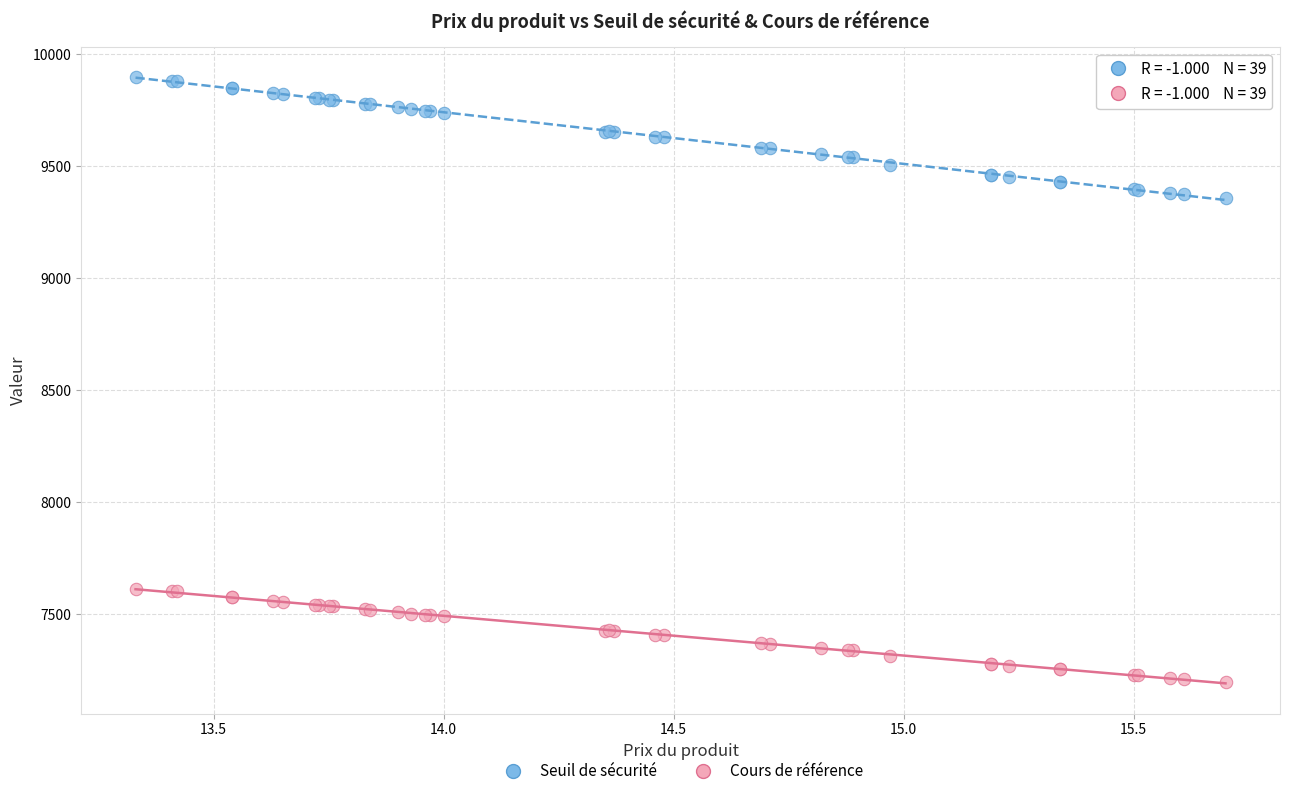

Which series has the largest Y range (max minus min)?

Seuil de sécurité